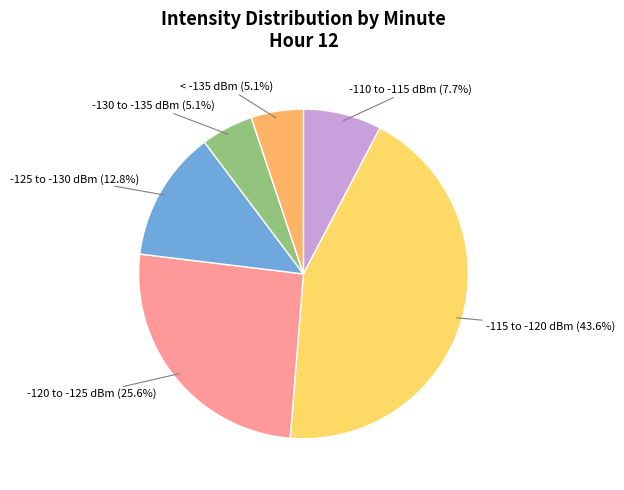

Is there any slice that represents more than half of the pie?

No